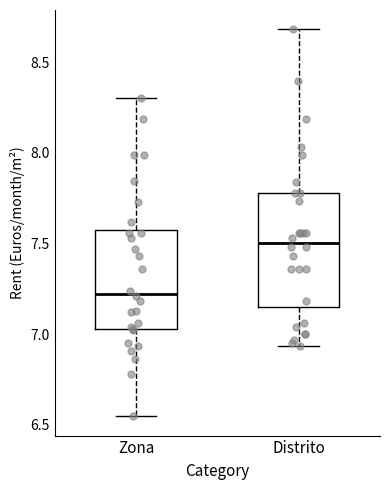

Reading left to right, read every box against the y-axis: the position of its median line, the range the box covers, and the ends of its whiskers. The values are not printed on the chart, so give them approximately, as read against the axis.

Zona: median 7.20, box 7.05 to 7.55, whiskers 6.55 to 8.30
Distrito: median 7.50, box 7.15 to 7.80, whiskers 6.95 to 8.70